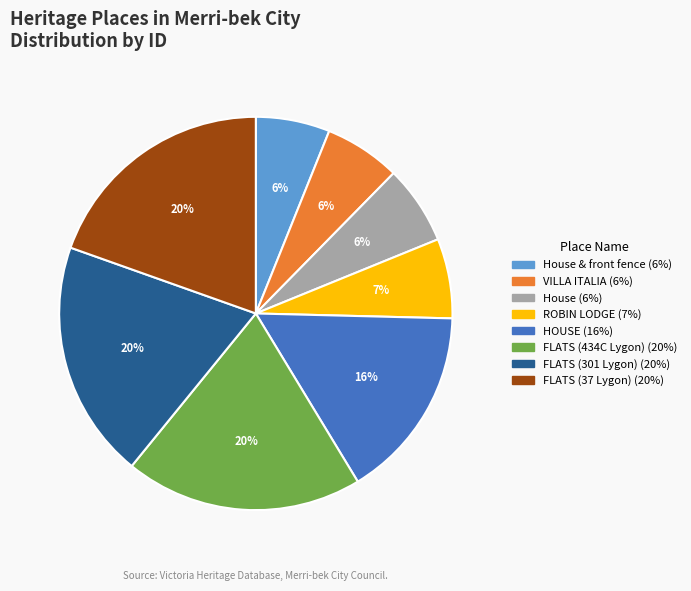

Is there a majority slice in this chart?

No